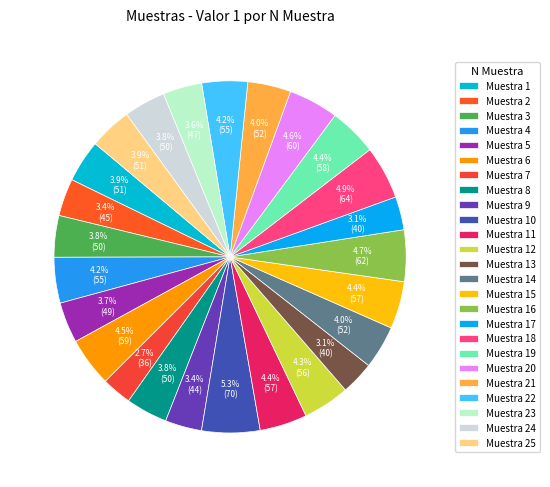

How many segments does this pie chart have?

25